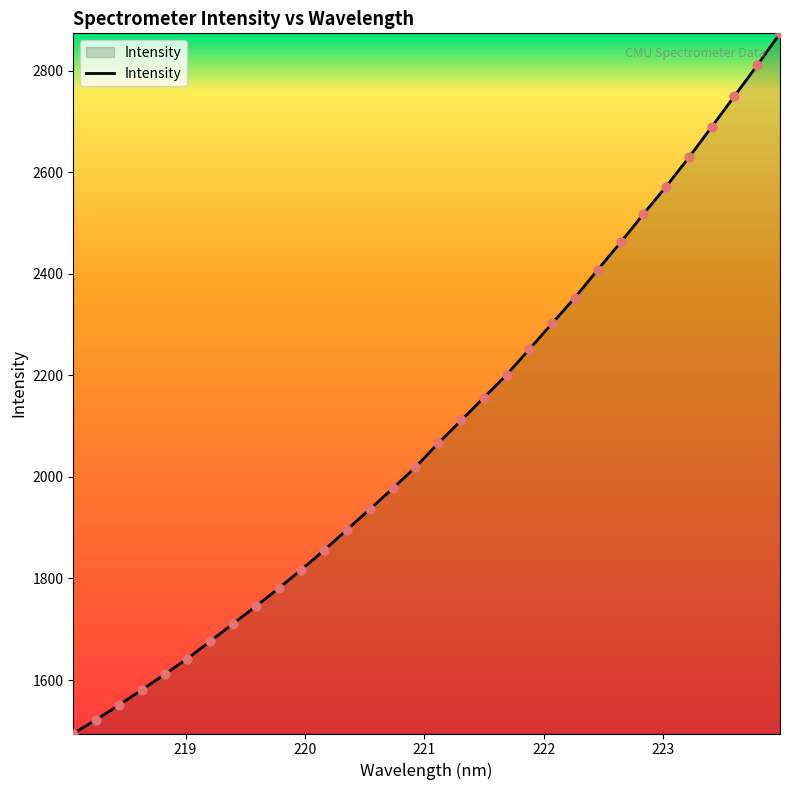

What is the difference between the maximum and minimum values?

1379.2